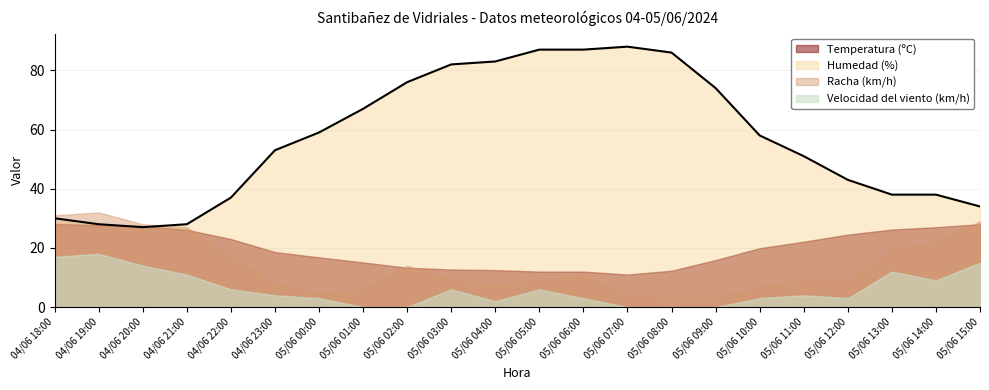

What is the label of the 6th point from the left?

04/06 23:00